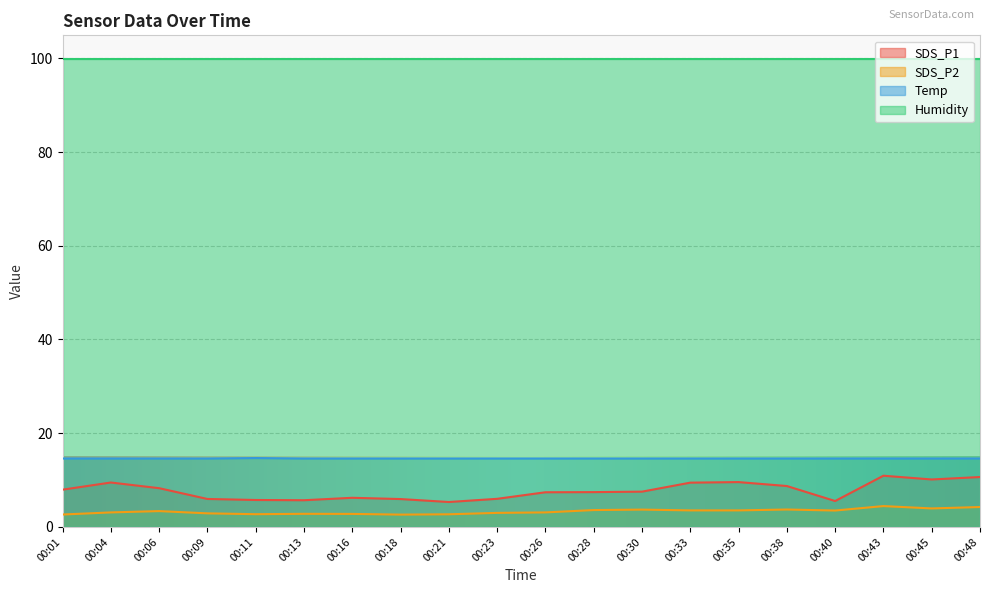

Which series has the largest range (max minus min)?

SDS_P1